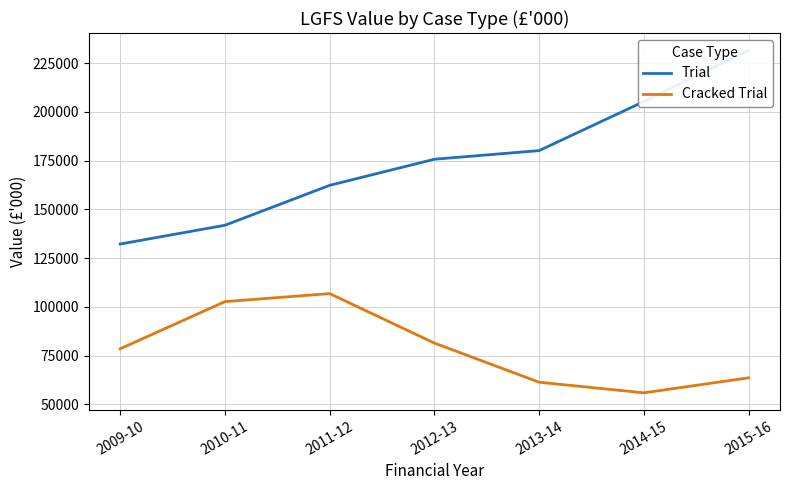

What is the maximum value shown in the chart?

231669.4